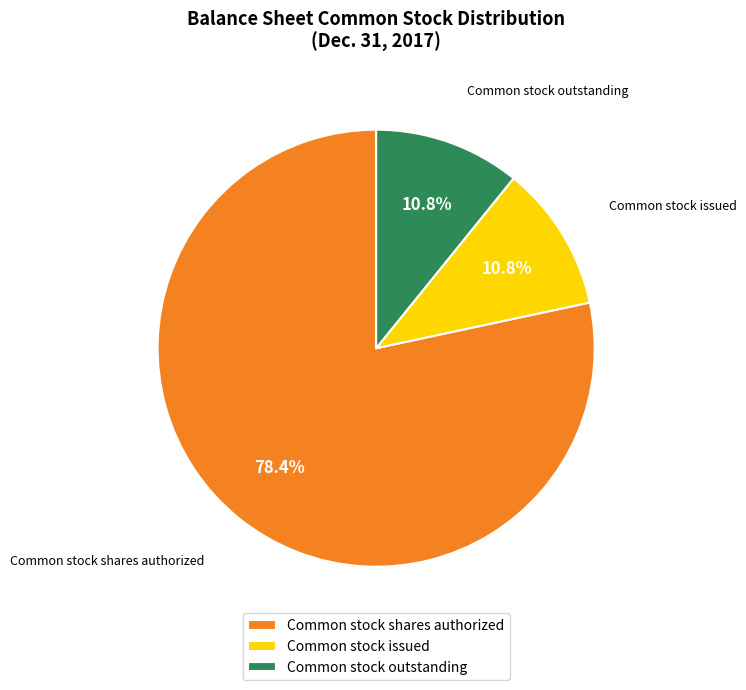

True or false: Common stock issued accounts for 11% of the total.

True